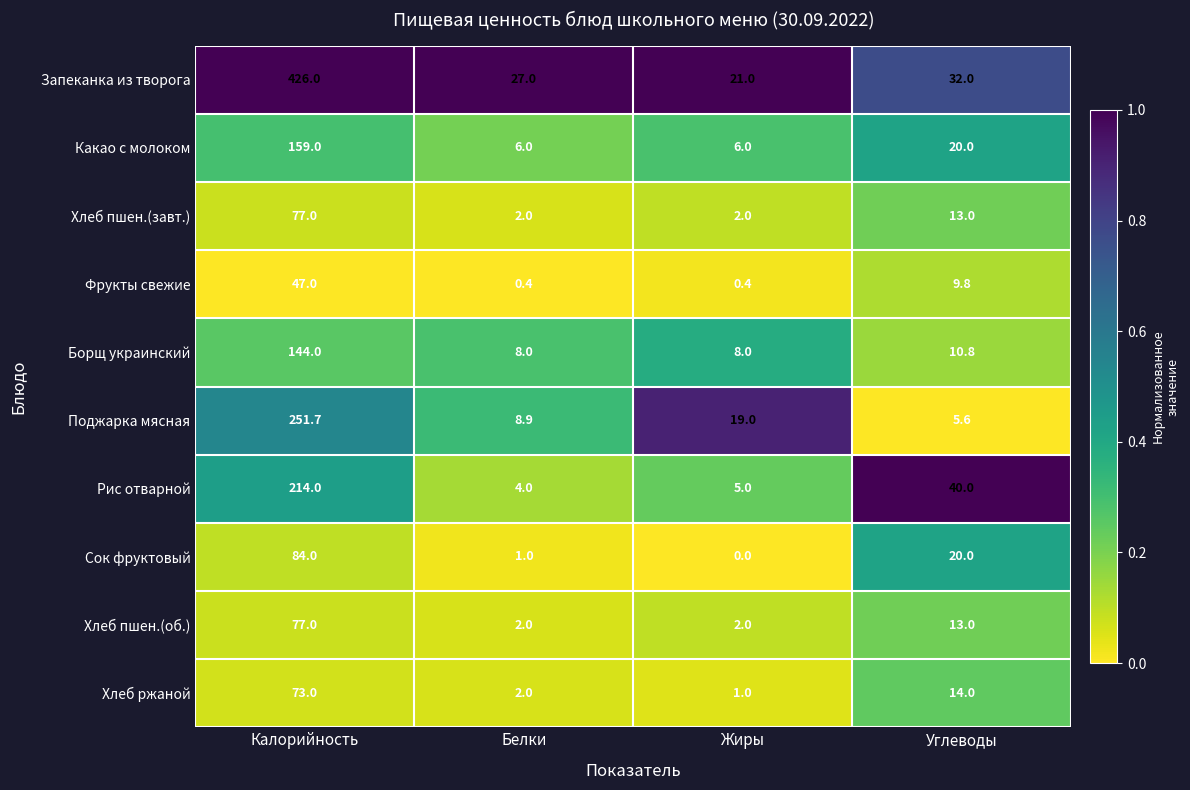

Which label corresponds to the smallest value in the chart?

Жиры